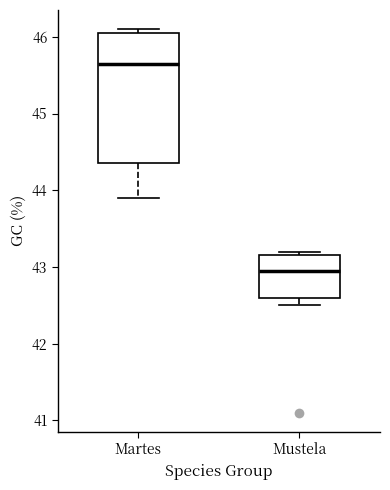

Reading left to right, read every box against the y-axis: the position of its median line, the range the box covers, and the ends of its whiskers. The values are not printed on the chart, so give them approximately, as read against the axis.

Martes: median 45.7, box 44.4 to 46.1, whiskers 43.9 to 46.1 (just above the box's upper edge)
Mustela: median 43.0, box 42.6 to 43.2, whiskers 42.5 to 43.2 (just above the box's upper edge)